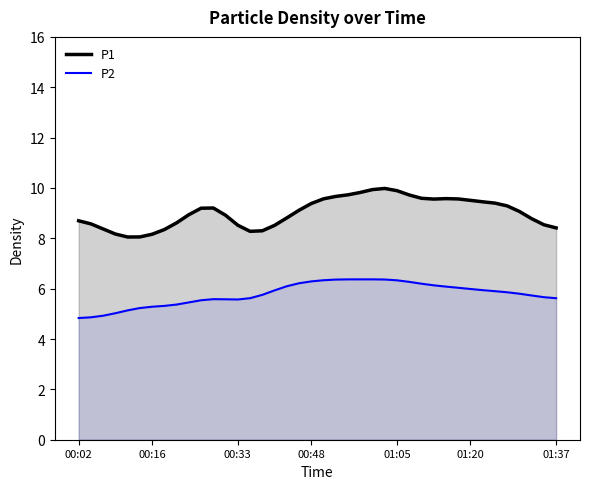

Which series has the largest range (max minus min)?

P1